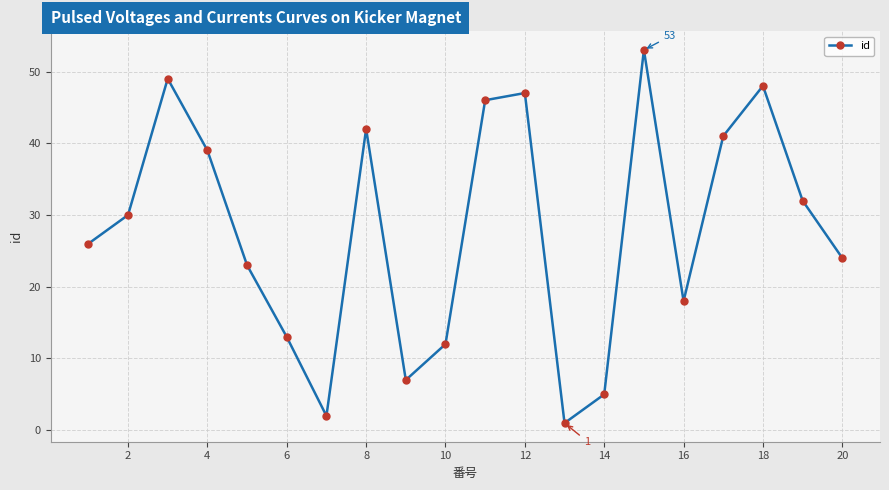

Does the chart have visible grid lines?

Yes